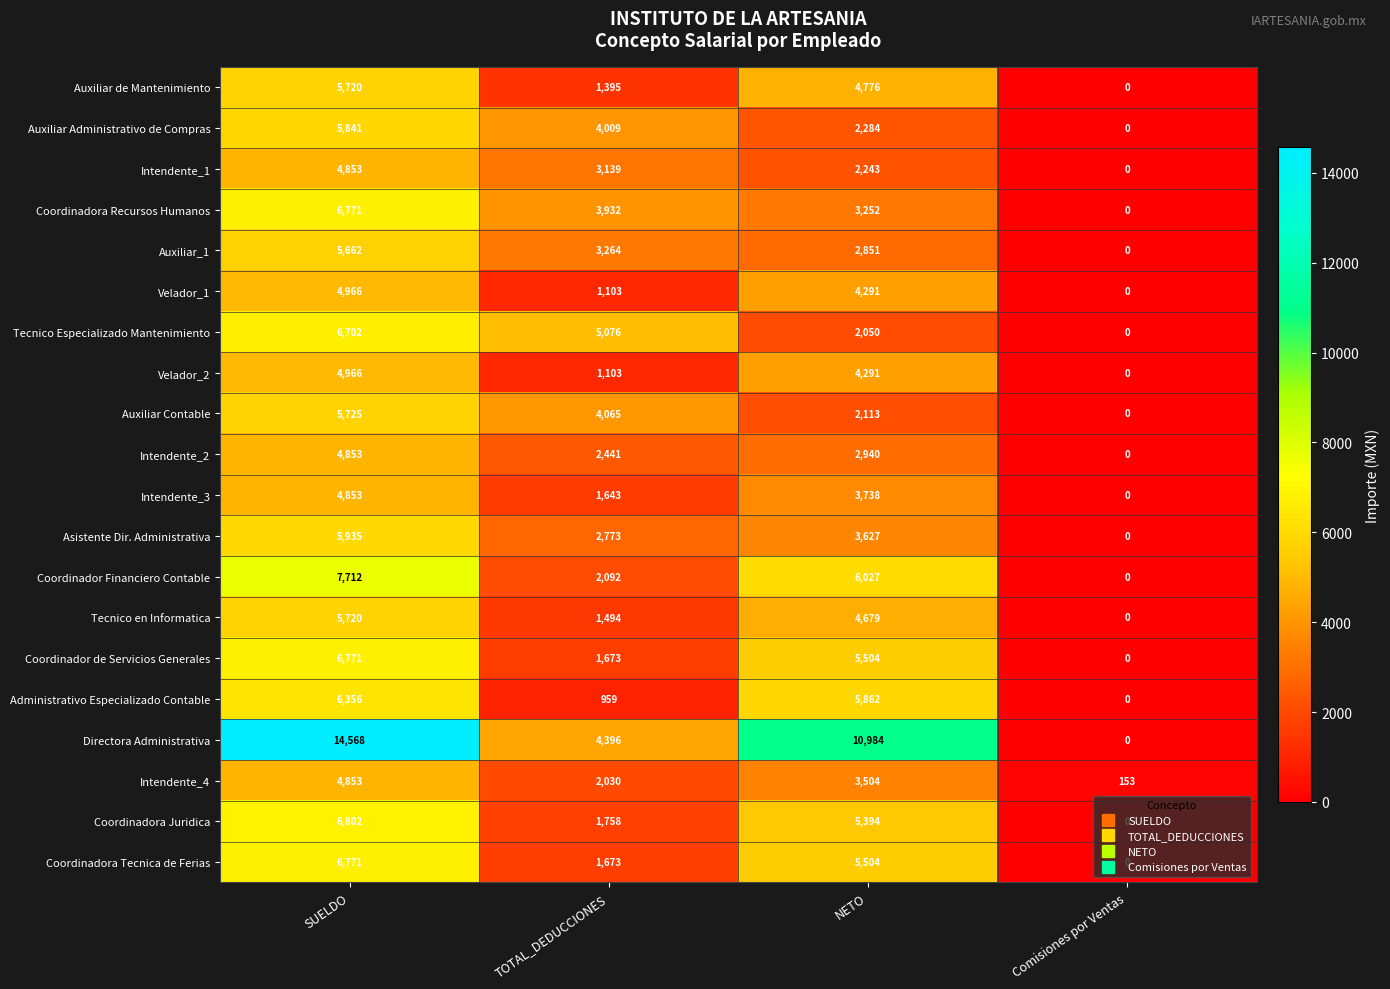

How many data points does each series have?

4